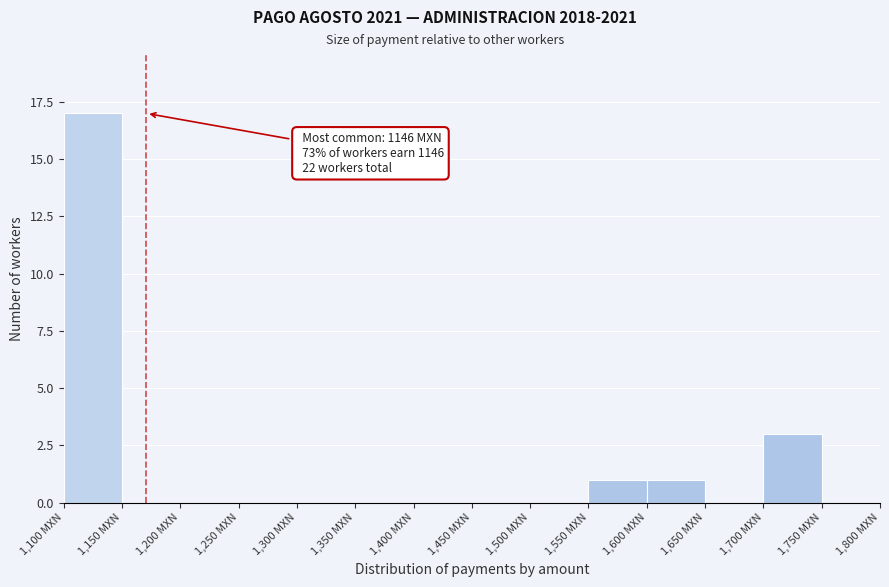

Over which range of the x-axis is the bar tallest?

1100 to 1150